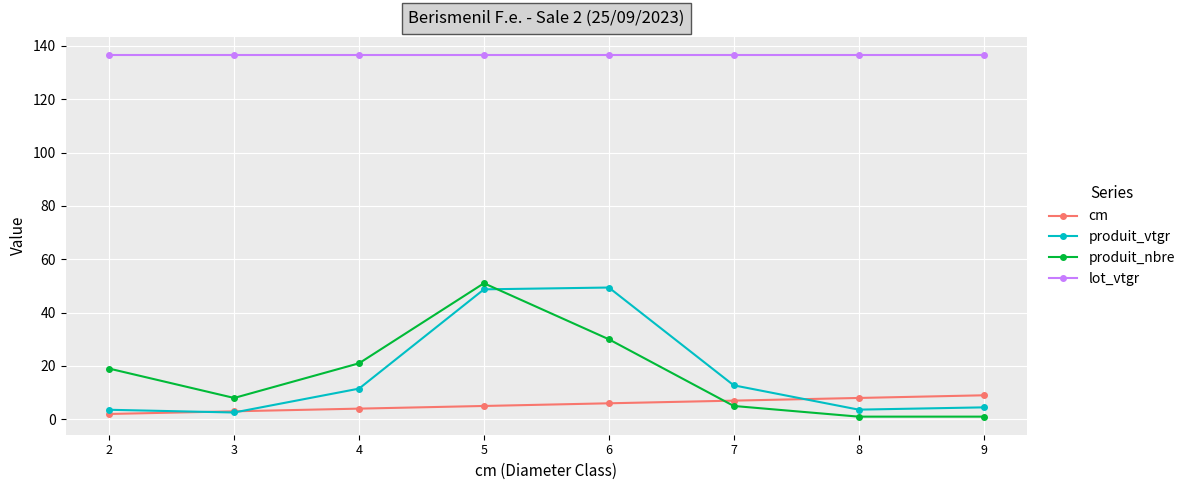

At 6, list the series in order from smallest to largest.

cm, produit_nbre, produit_vtgr, lot_vtgr